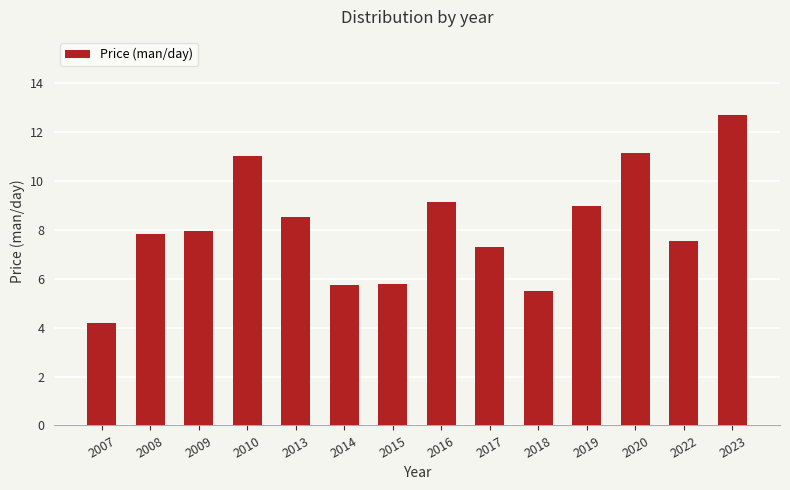

What is the greatest value displayed?

12.7